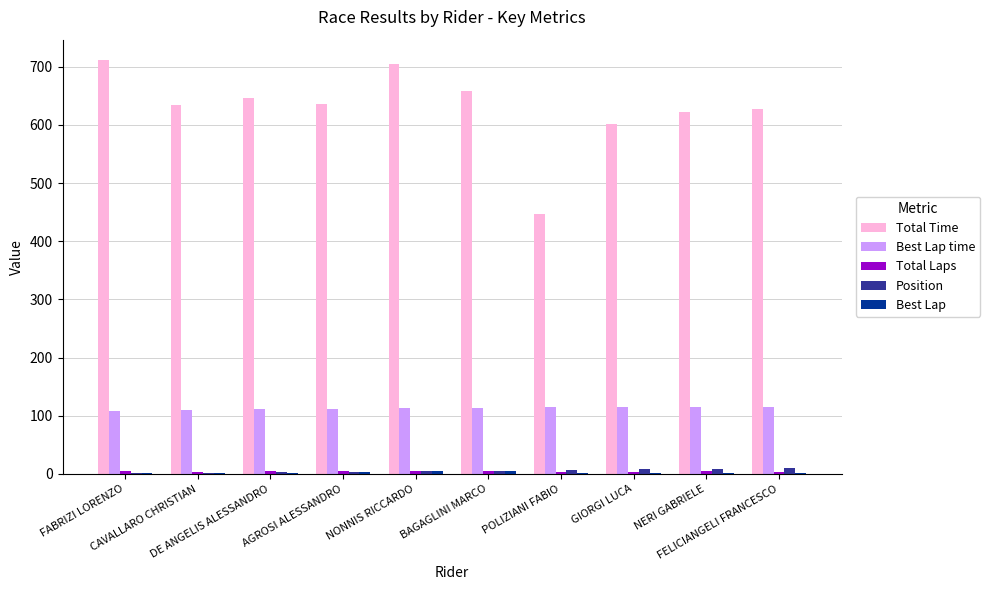

Which series has the widest spread of values?

Total Time